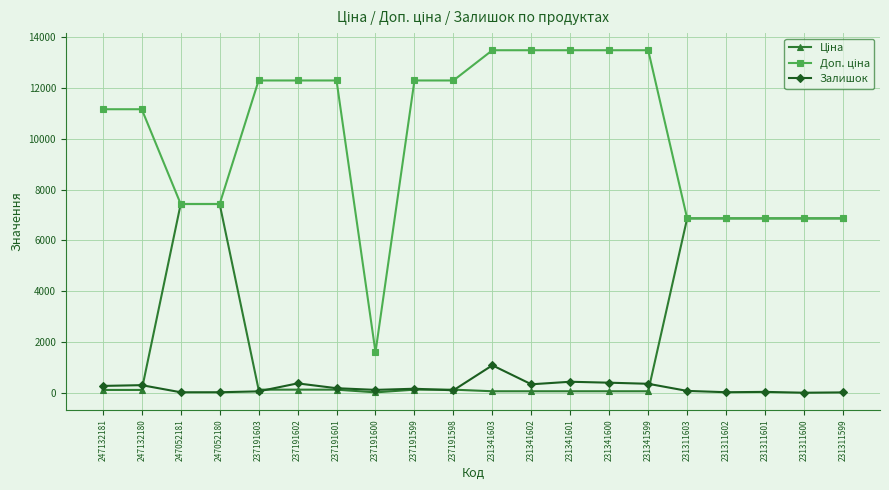

How many distinct data groups are displayed?

3